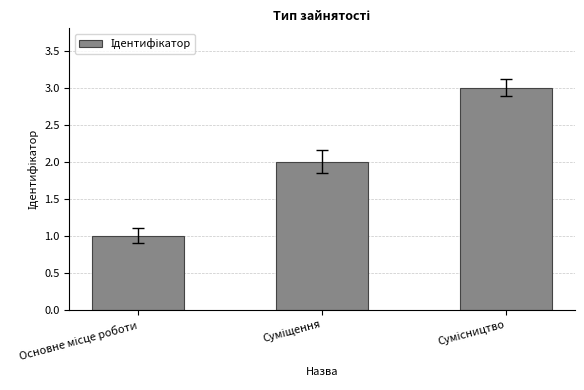

What is the greatest value displayed?

3